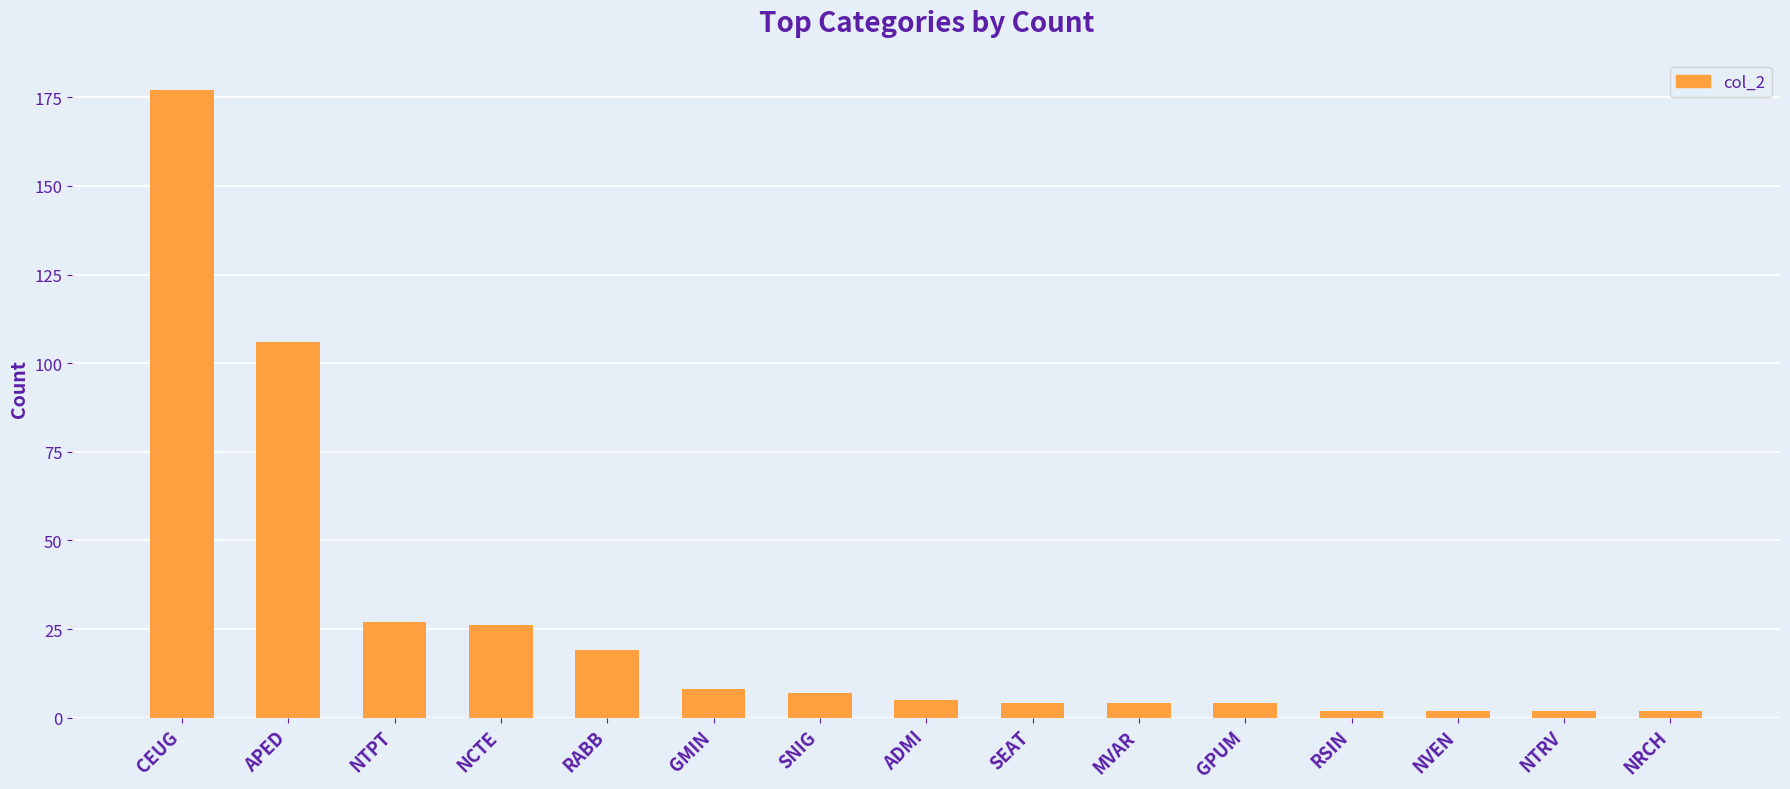

What is the maximum value shown in the chart?

177